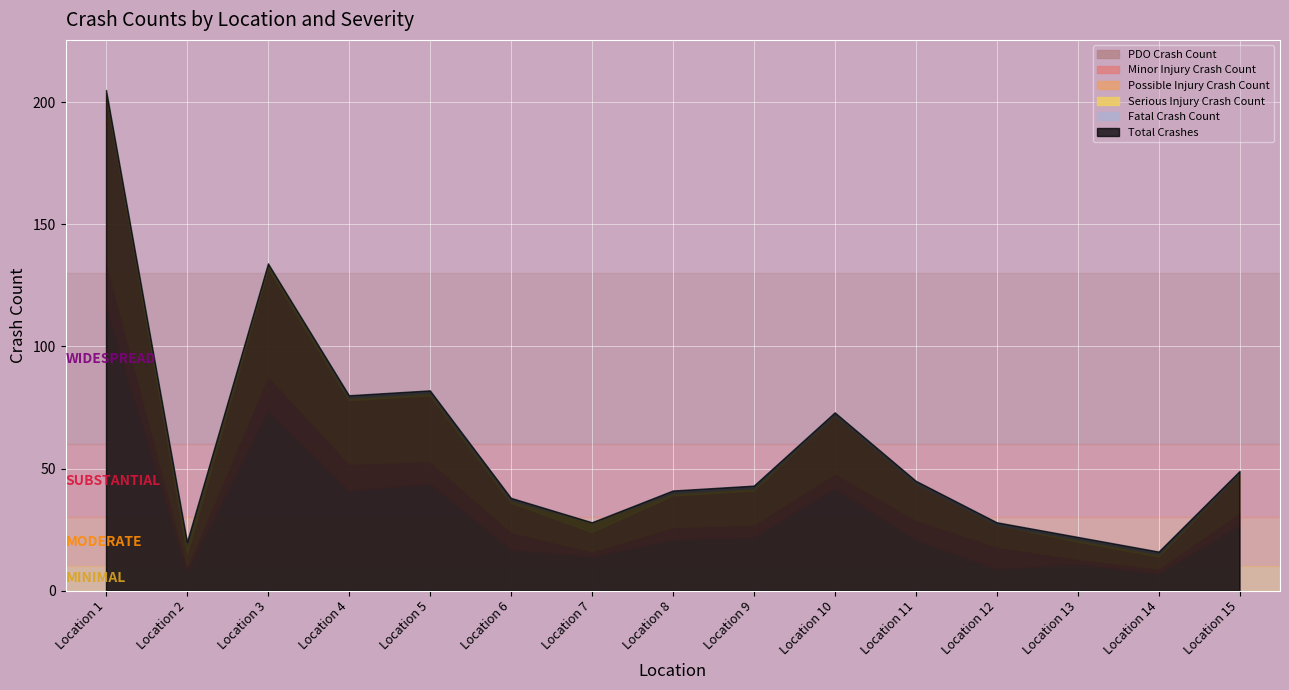

How many interior local valleys does the Fatal Crash Count series have?

2